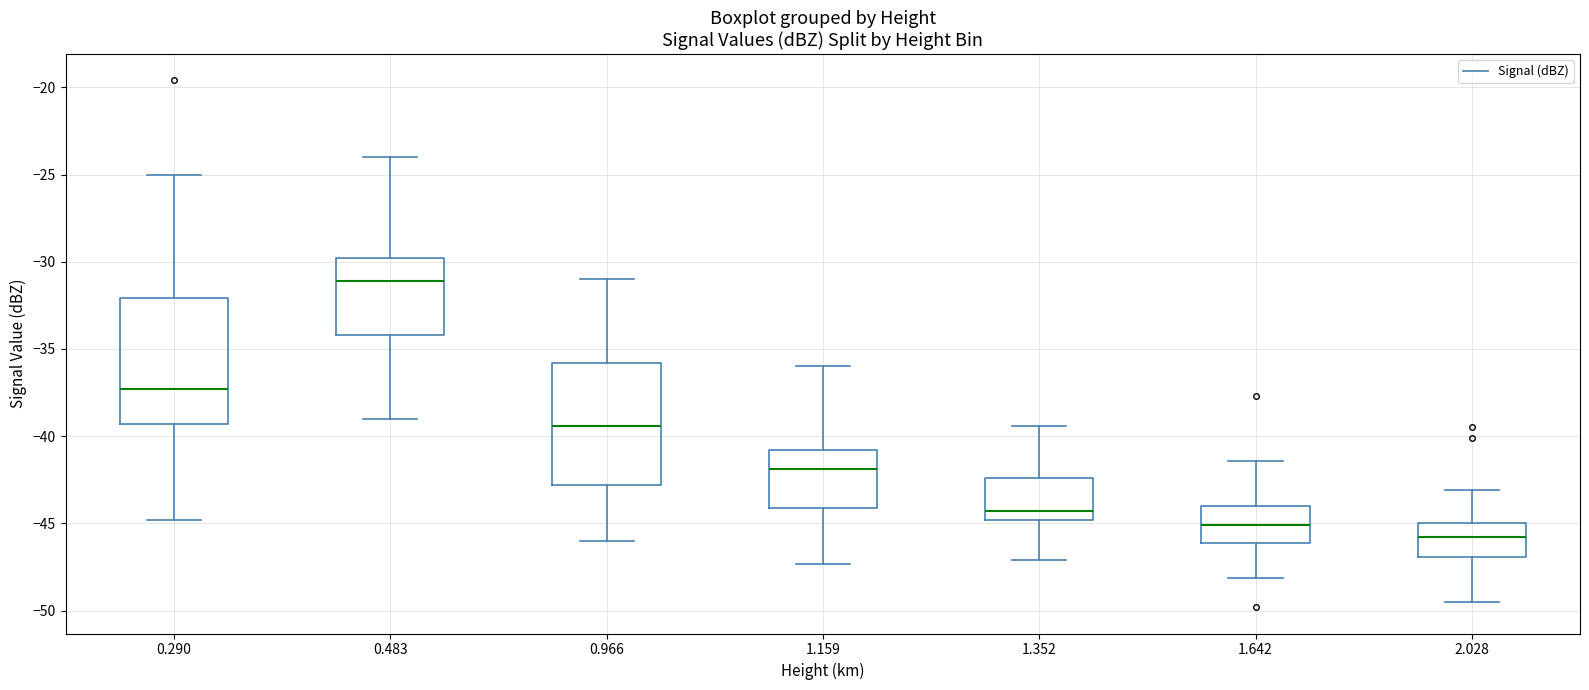

Reading left to right, read every box against the y-axis: the position of its median line, the range the box covers, and the ends of its whiskers. The values are not printed on the chart, so give them approximately, as read against the axis.

0.290: median -37.5, box -39.5 to -32.0, whiskers -45.0 to -25.0
0.483: median -31.0, box -34.0 to -30.0, whiskers -39.0 to -24.0
0.966: median -39.5, box -43.0 to -36.0, whiskers -46.0 to -31.0
1.159: median -42.0, box -44.0 to -41.0, whiskers -47.5 to -36.0
1.352: median -44.5, box -45.0 to -42.5, whiskers -47.0 to -39.5
1.642: median -45.0, box -46.0 to -44.0, whiskers -48.0 to -41.5
2.028: median -46.0, box -47.0 to -45.0, whiskers -49.5 to -43.0